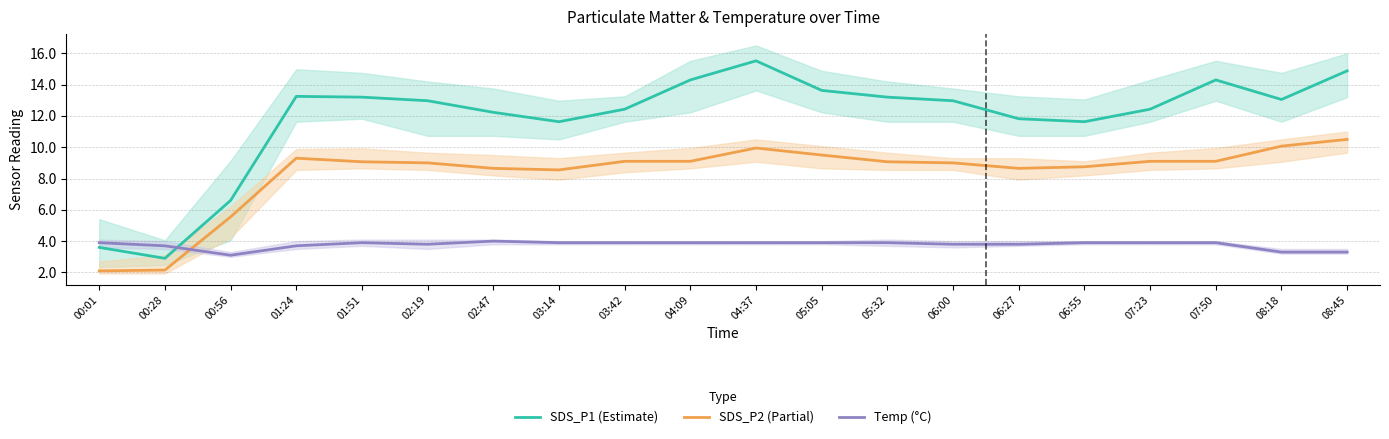

Reading right to left, list all the values displayed in this chart.

SDS_P1 (Estimate): 14.9	13.1	14.3	12.4	11.6	11.8	13.0	13.2	13.6	15.5	14.3	12.4	11.6	12.2	13.0	13.2	13.2	6.6	2.9	3.6
SDS_P2 (Partial): 10.5	10.1	9.1	9.1	8.8	8.7	9.0	9.1	9.5	9.9	9.1	9.1	8.6	8.7	9.0	9.1	9.3	5.5	2.1	2.1
Temp (°C): 3.3	3.3	3.9	3.9	3.9	3.8	3.8	3.9	3.9	3.9	3.9	3.9	3.9	4.0	3.8	3.9	3.7	3.1	3.7	3.9